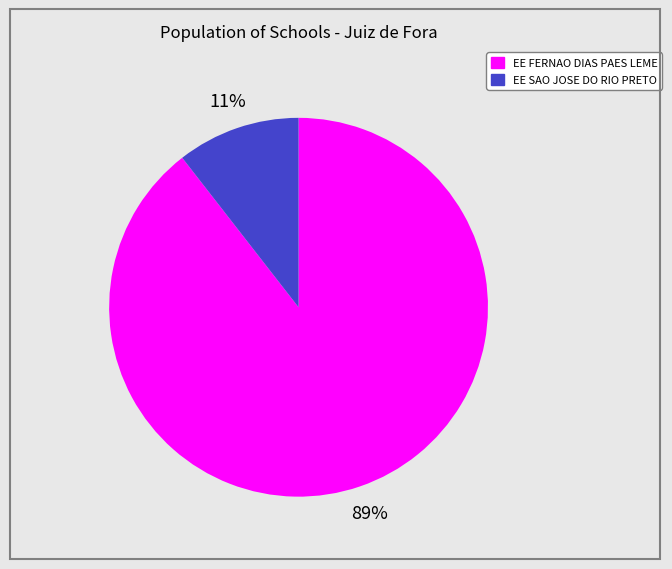

How many slices are in this pie chart?

2